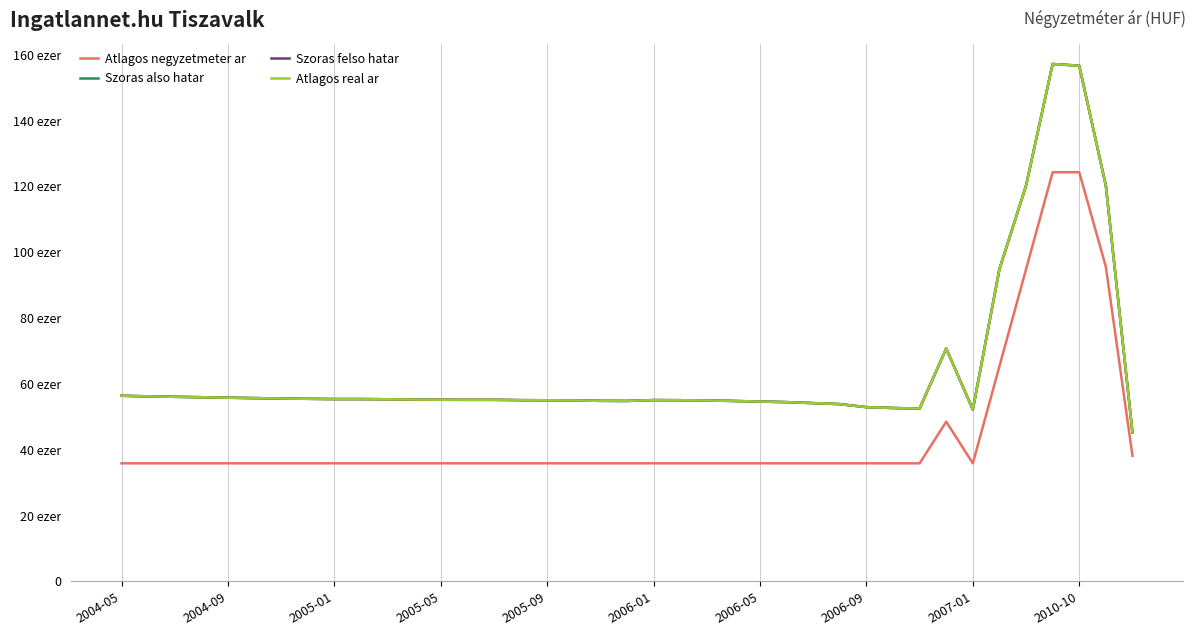

What is the sum of all Szoras also hatar values?

2515350